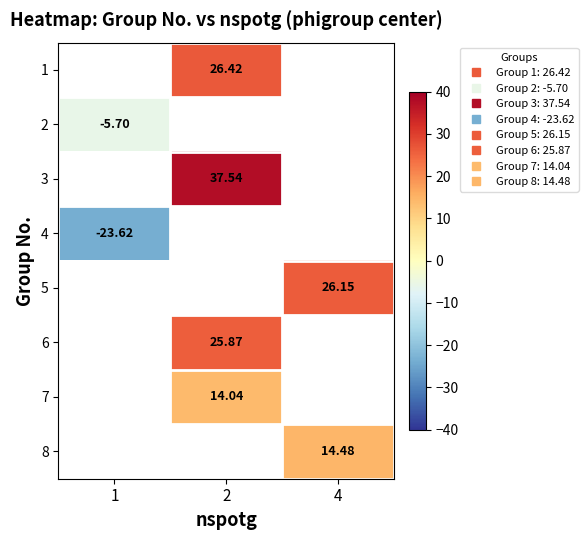

At which label does 2 reach its minimum?

1